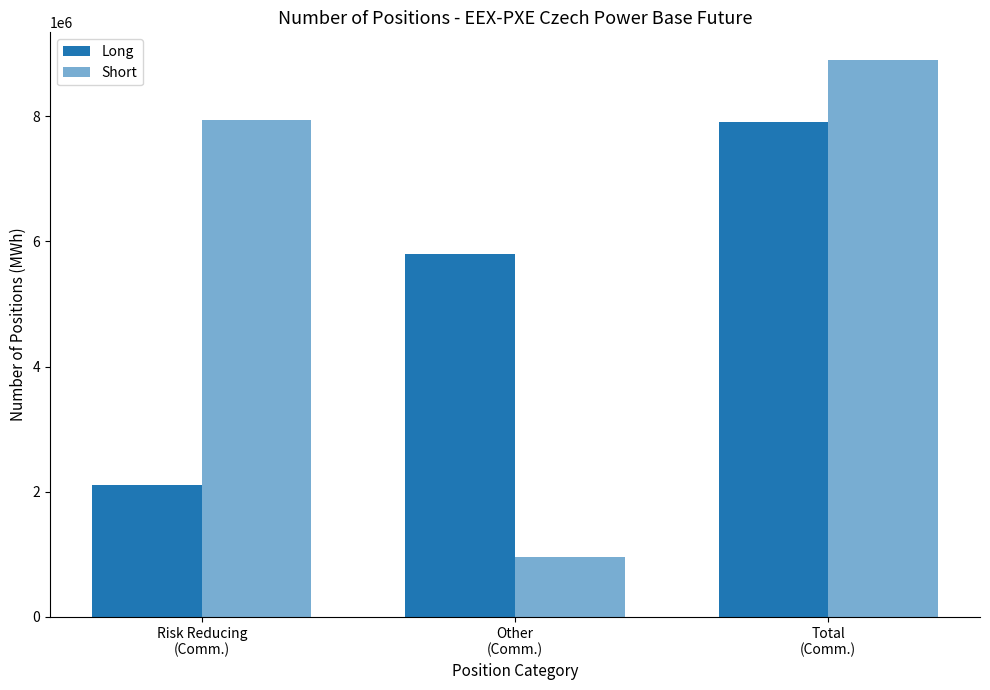

Which series has the largest total across all categories?

Short